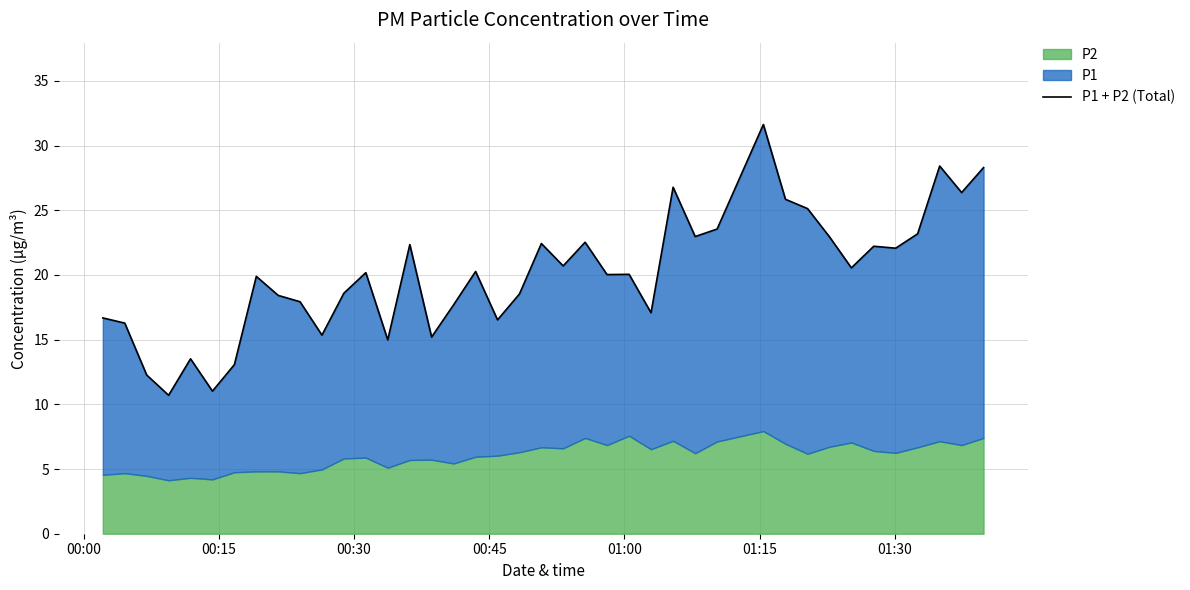

Reading left to right, extract all data points from this chart.

16.7	16.3	12.3	10.7	13.5	11.0	13.1	19.9	18.4	17.9	15.4	18.6	20.2	15.0	22.3	15.2	17.7	20.3	16.5	18.5	22.4	20.7	22.5	20.0	20.1	17.1	26.8	23.0	23.6	31.6	25.8	25.1	22.9	20.6	22.2	22.1	23.2	28.4	26.4	28.3